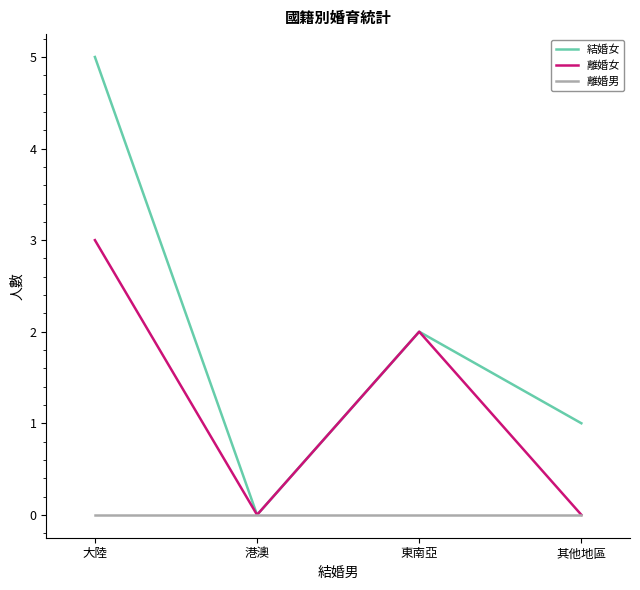

Which series changed the most between 港澳 and 其他地區?

結婚女